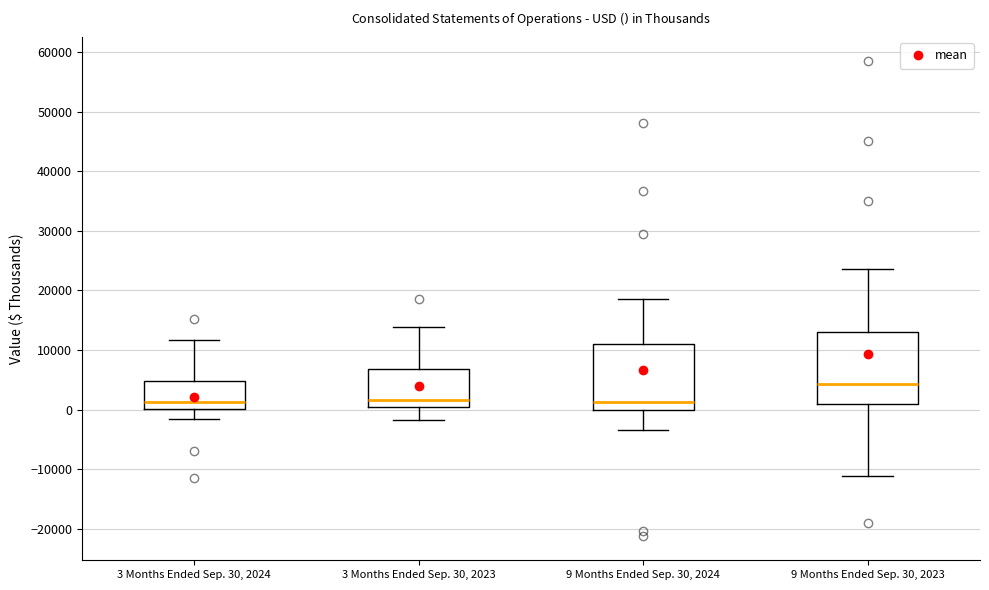

Reading left to right, read every box against the y-axis: the position of its median line, the range the box covers, and the ends of its whiskers. The values are not printed on the chart, so give them approximately, as read against the axis.

3 Months Ended Sep. 30, 2024: median 1000, box 0 to 5000, whiskers -2000 to 12000
3 Months Ended Sep. 30, 2023: median 2000, box 0 to 7000, whiskers -2000 to 14000
9 Months Ended Sep. 30, 2024: median 1000, box 0 to 11000, whiskers -3000 to 19000
9 Months Ended Sep. 30, 2023: median 4000, box 1000 to 13000, whiskers -11000 to 24000